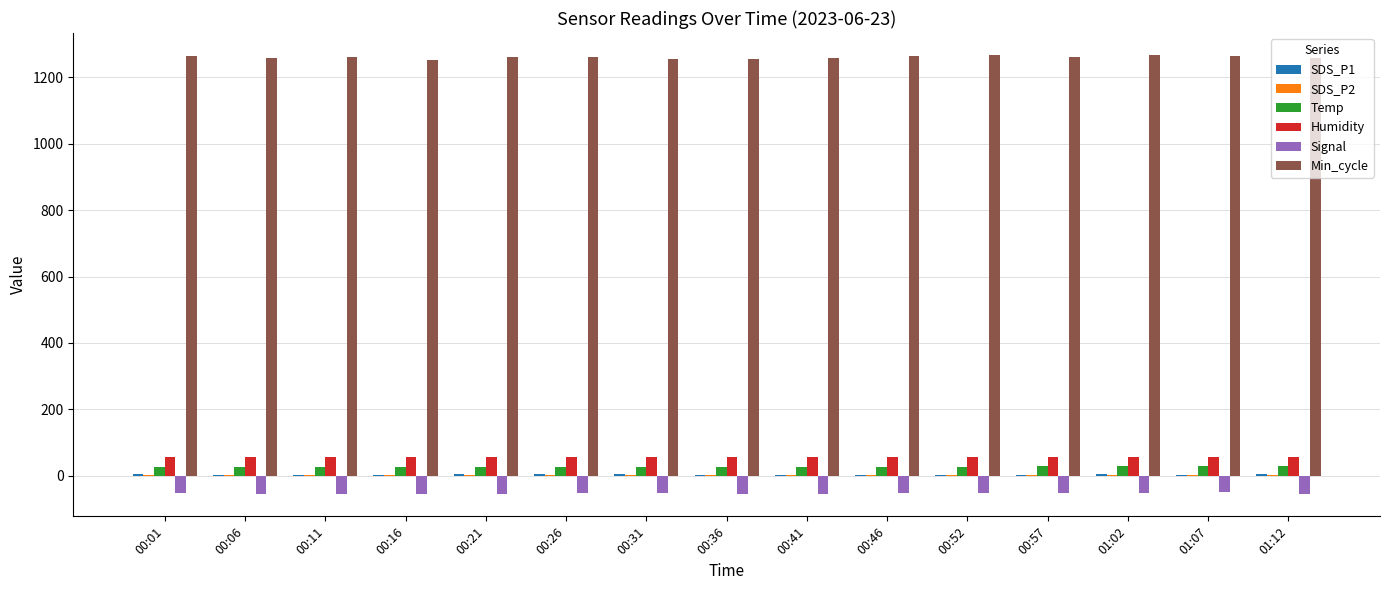

What is the sum of the Humidity values at 00:11 and 00:41?

111.7